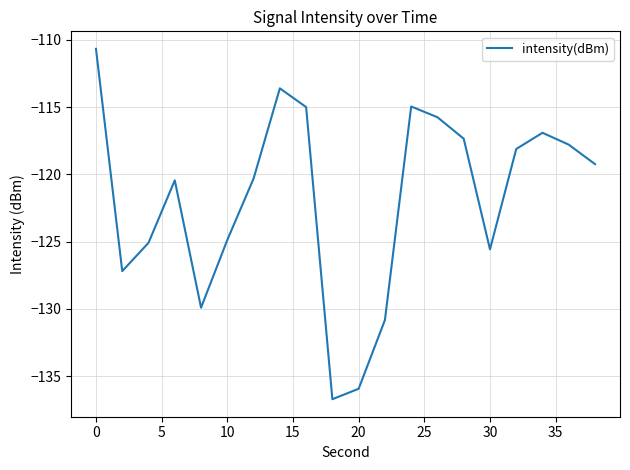

What is the smallest value displayed?

-136.7